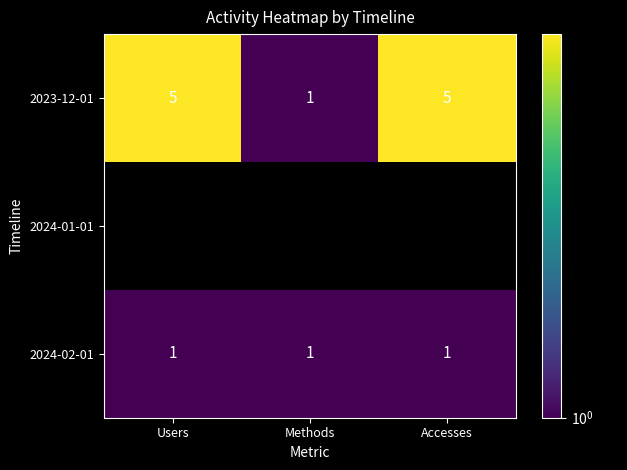

The 2023-12-01 series shows 1 at Methods. True or false?

True